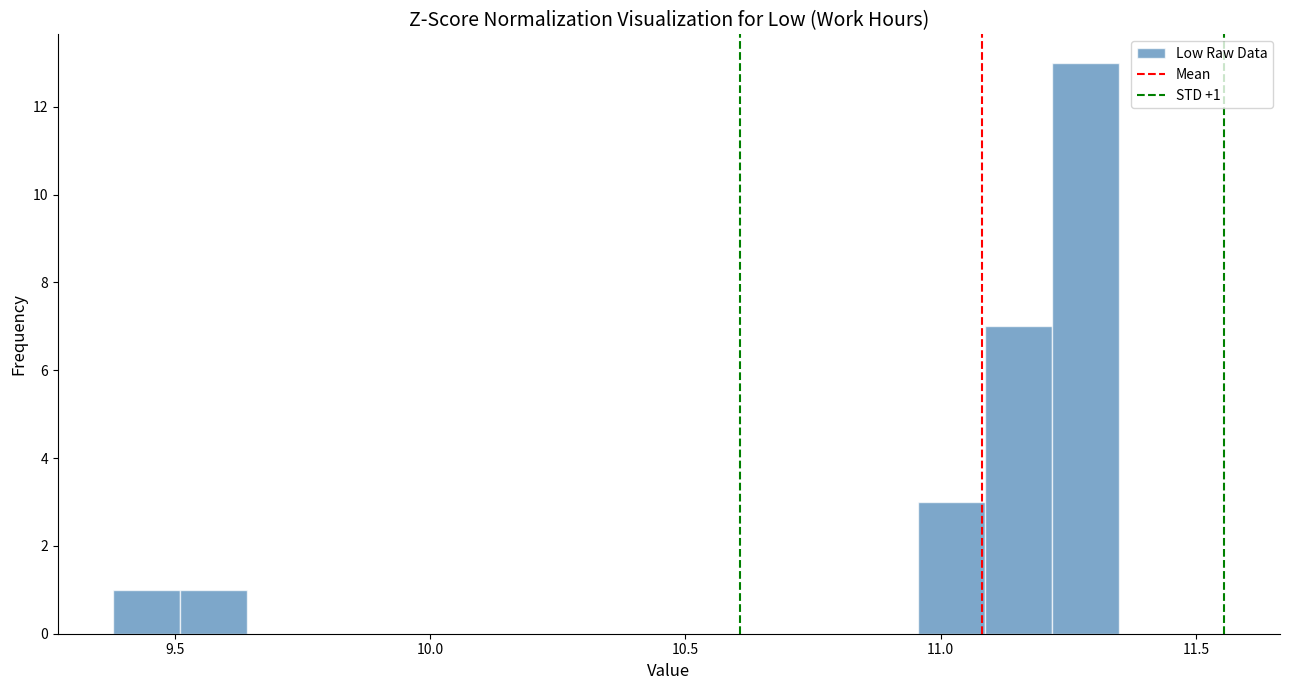

Around what value on the x-axis is the tallest bar? Give the approximate position of its centre, as read against the axis.

11.30